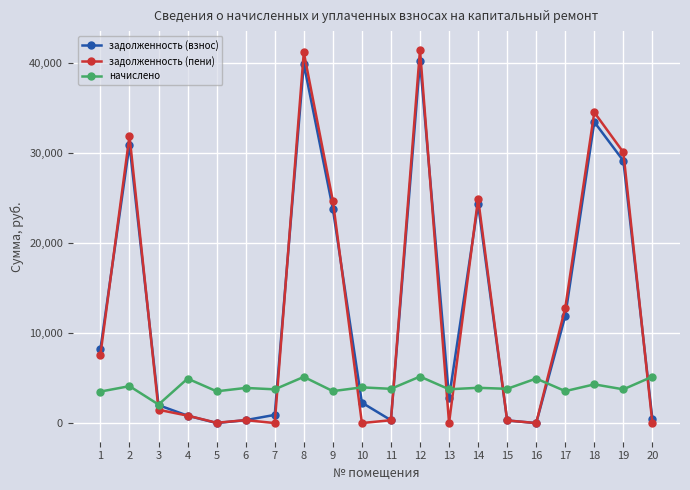

How many times do начислено and задолженность (взнос) cross each other?

9